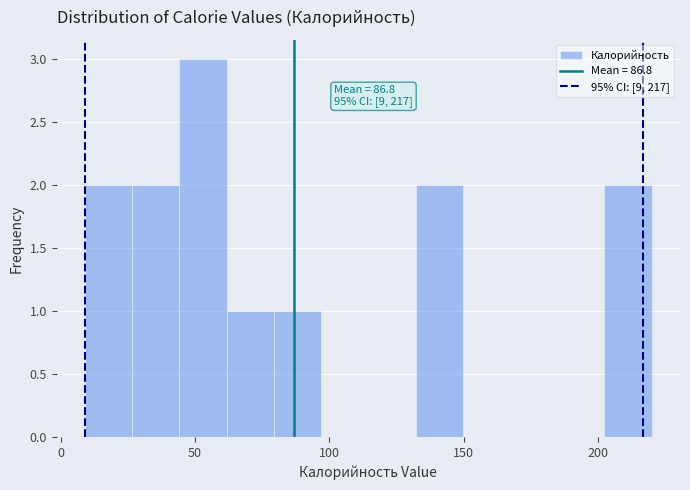

Read against the x-axis, roughly where is the centre of the tallest bar?

55